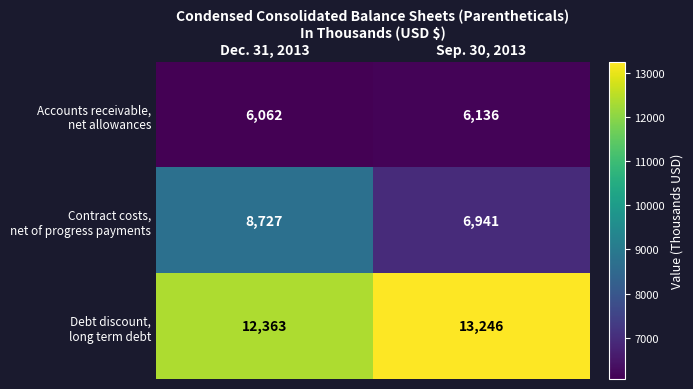

What is the total value across all series at Sep. 30, 2013?

26323